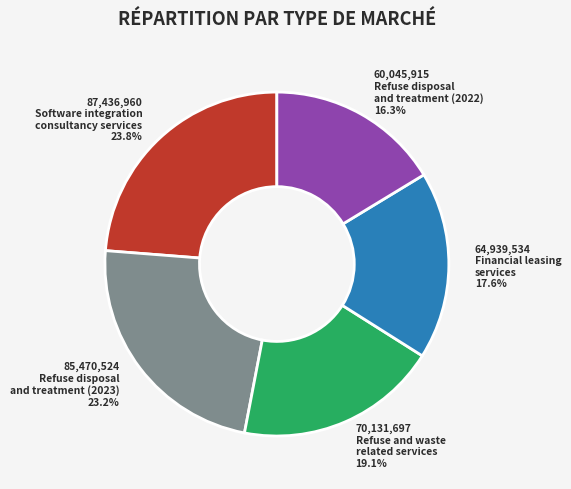

Does any single category account for the majority?

No